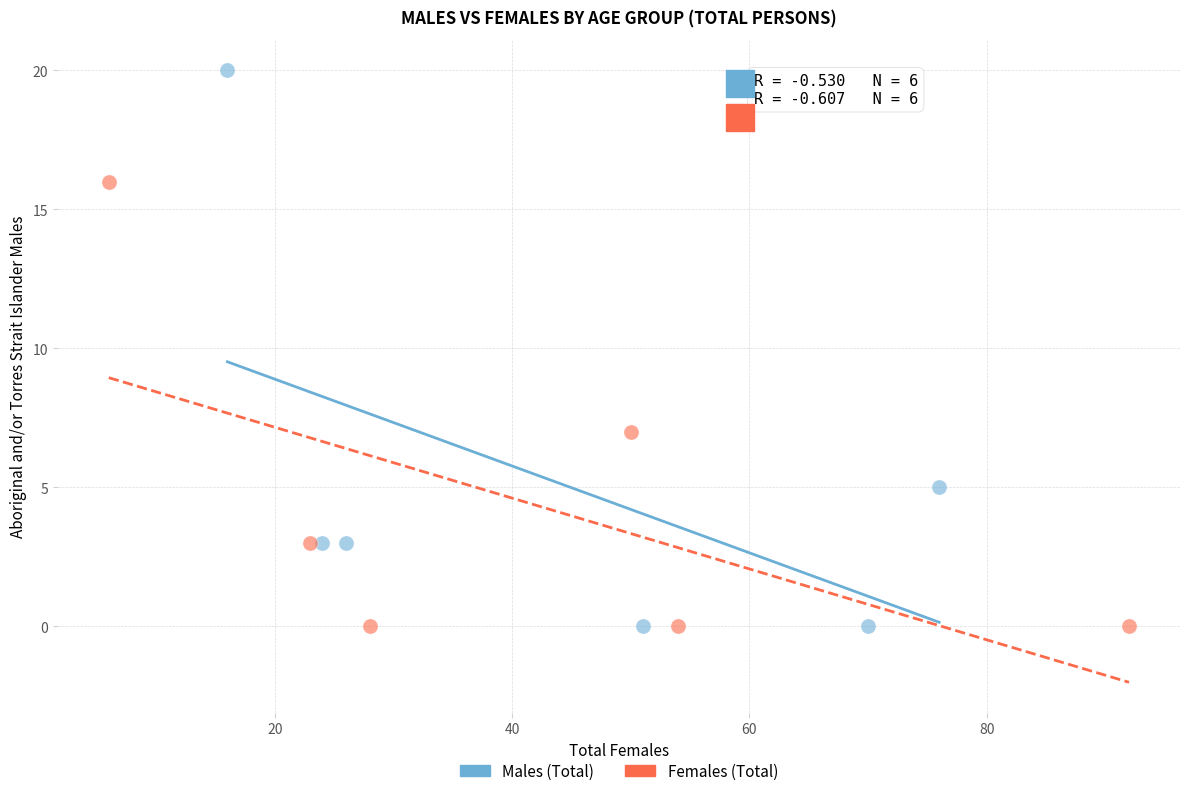

Which series reaches the maximum Y coordinate?

Males (Total)